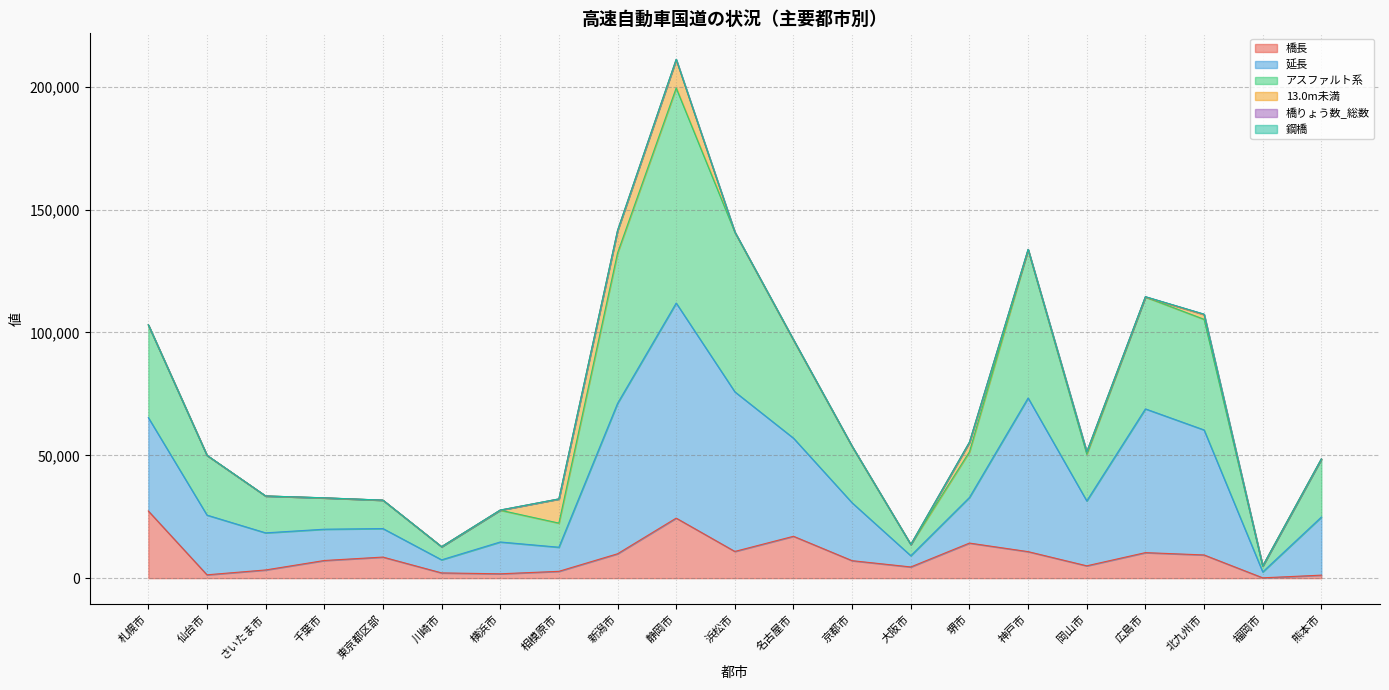

True or false: アスファルト系 has more than 2 points higher than both neighbors.

True